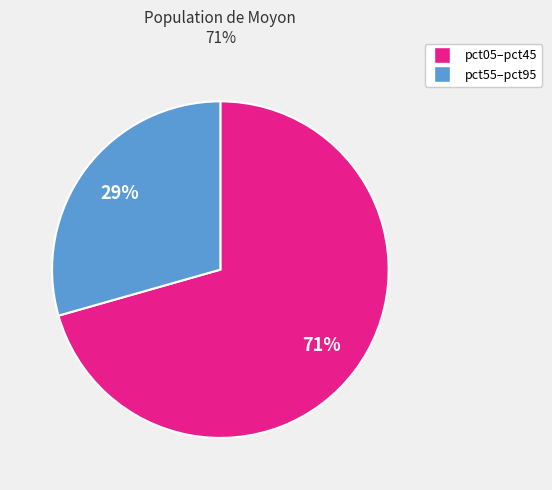

To the nearest percent, what is the average slice percentage?

50%